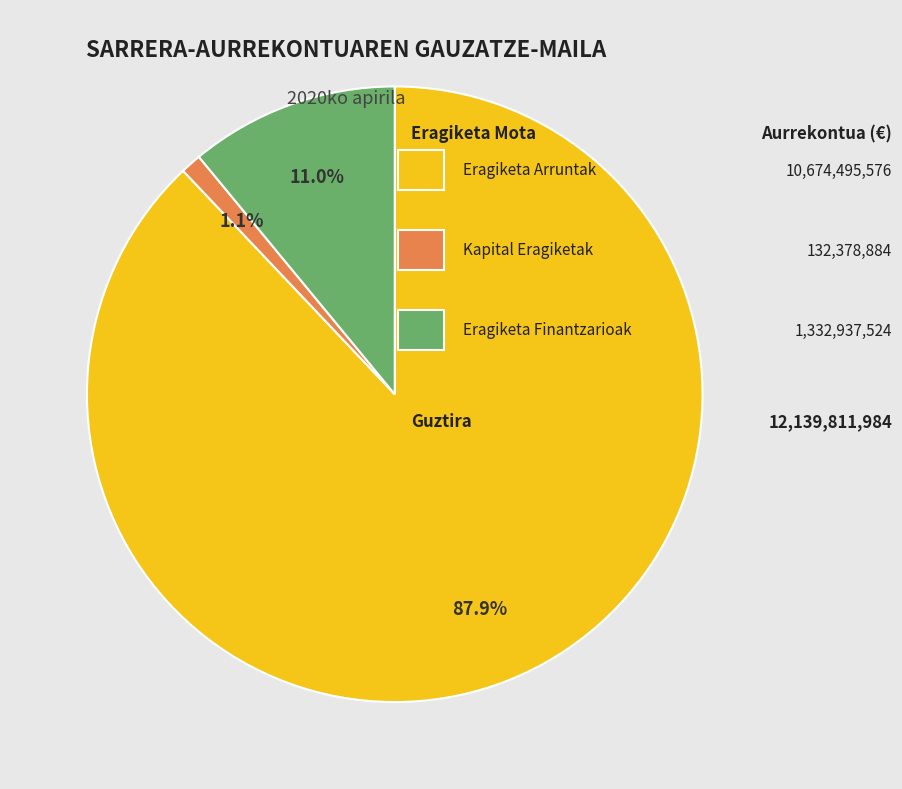

Is there any slice that represents more than half of the pie?

Yes